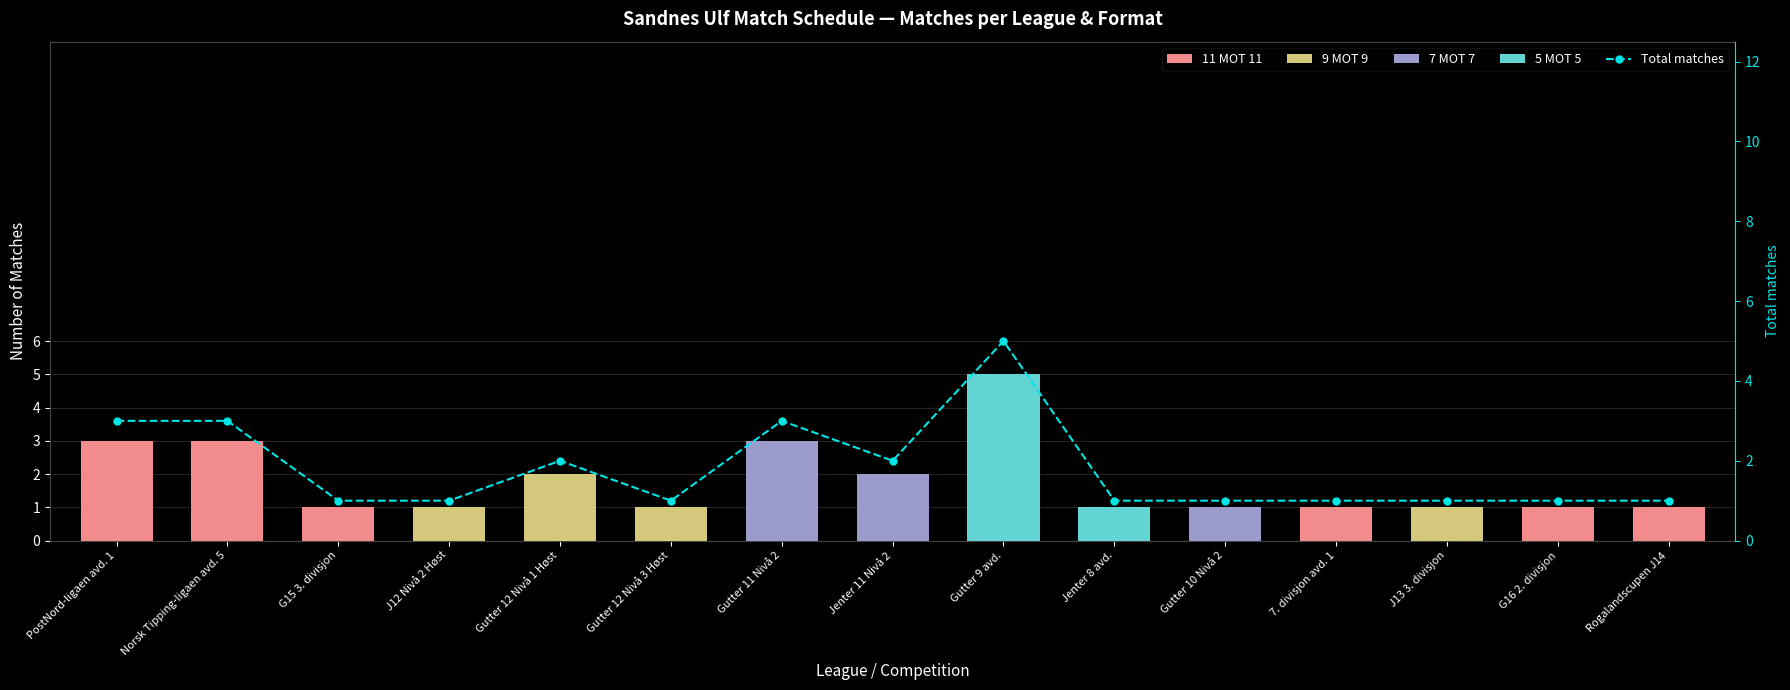

Reading right to left, list all the values displayed in this chart.

11 MOT 11: Rogalandscupen J14=1	G16 2. divisjon=1	J13 3. divisjon=0	7. divisjon avd. 1=1	Gutter 10 Nivå 2=0	Jenter 8 avd.=0	Gutter 9 avd.=0	Jenter 11 Nivå 2=0	Gutter 11 Nivå 2=0	Gutter 12 Nivå 3 Høst=0	Gutter 12 Nivå 1 Høst=0	J12 Nivå 2 Høst=0	G15 3. divisjon=1	Norsk Tipping-ligaen avd. 5=3	PostNord-ligaen avd. 1=3
9 MOT 9: Rogalandscupen J14=0	G16 2. divisjon=0	J13 3. divisjon=1	7. divisjon avd. 1=0	Gutter 10 Nivå 2=0	Jenter 8 avd.=0	Gutter 9 avd.=0	Jenter 11 Nivå 2=0	Gutter 11 Nivå 2=0	Gutter 12 Nivå 3 Høst=1	Gutter 12 Nivå 1 Høst=2	J12 Nivå 2 Høst=1	G15 3. divisjon=0	Norsk Tipping-ligaen avd. 5=0	PostNord-ligaen avd. 1=0
7 MOT 7: Rogalandscupen J14=0	G16 2. divisjon=0	J13 3. divisjon=0	7. divisjon avd. 1=0	Gutter 10 Nivå 2=1	Jenter 8 avd.=0	Gutter 9 avd.=0	Jenter 11 Nivå 2=2	Gutter 11 Nivå 2=3	Gutter 12 Nivå 3 Høst=0	Gutter 12 Nivå 1 Høst=0	J12 Nivå 2 Høst=0	G15 3. divisjon=0	Norsk Tipping-ligaen avd. 5=0	PostNord-ligaen avd. 1=0
5 MOT 5: Rogalandscupen J14=0	G16 2. divisjon=0	J13 3. divisjon=0	7. divisjon avd. 1=0	Gutter 10 Nivå 2=0	Jenter 8 avd.=1	Gutter 9 avd.=5	Jenter 11 Nivå 2=0	Gutter 11 Nivå 2=0	Gutter 12 Nivå 3 Høst=0	Gutter 12 Nivå 1 Høst=0	J12 Nivå 2 Høst=0	G15 3. divisjon=0	Norsk Tipping-ligaen avd. 5=0	PostNord-ligaen avd. 1=0
Total matches: Rogalandscupen J14=1	G16 2. divisjon=1	J13 3. divisjon=1	7. divisjon avd. 1=1	Gutter 10 Nivå 2=1	Jenter 8 avd.=1	Gutter 9 avd.=5	Jenter 11 Nivå 2=2	Gutter 11 Nivå 2=3	Gutter 12 Nivå 3 Høst=1	Gutter 12 Nivå 1 Høst=2	J12 Nivå 2 Høst=1	G15 3. divisjon=1	Norsk Tipping-ligaen avd. 5=3	PostNord-ligaen avd. 1=3